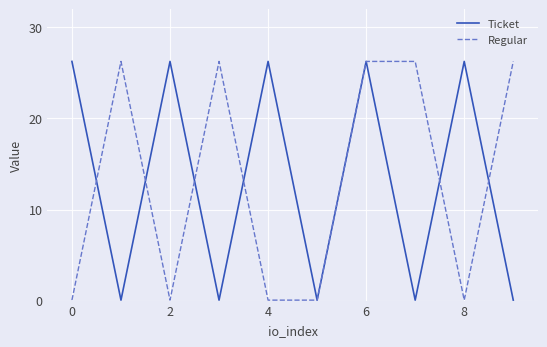

What is the difference between the maximum and second lowest values in the Ticket series?

26.2